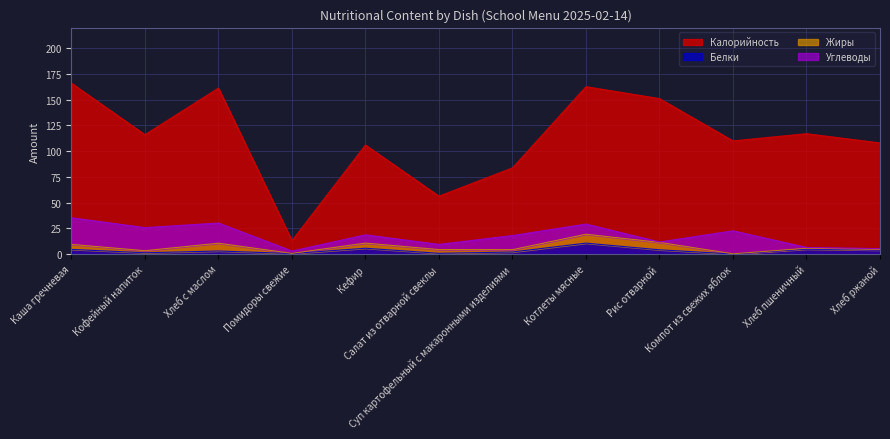

At how many categories does at least one series exceed 120?

4